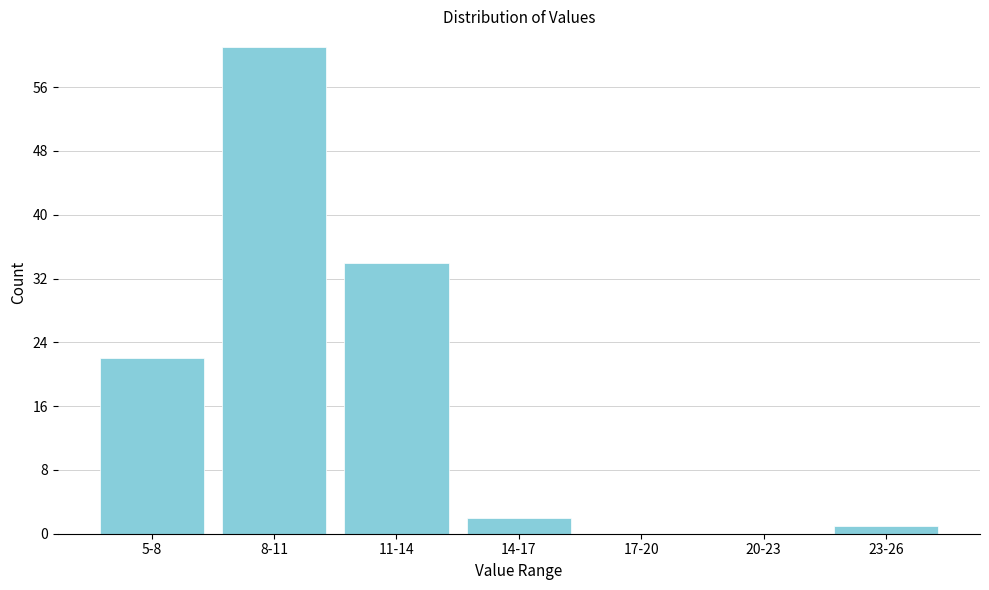

Reading left to right, extract all data points from this chart.

5-8=22	8-11=61	11-14=34	14-17=2	17-20=0	20-23=0	23-26=1